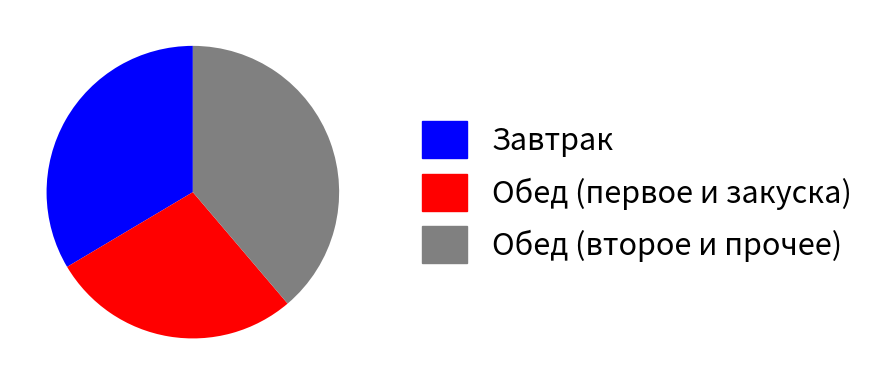

The Завтрак slice represents 34% of the pie. True or false?

True